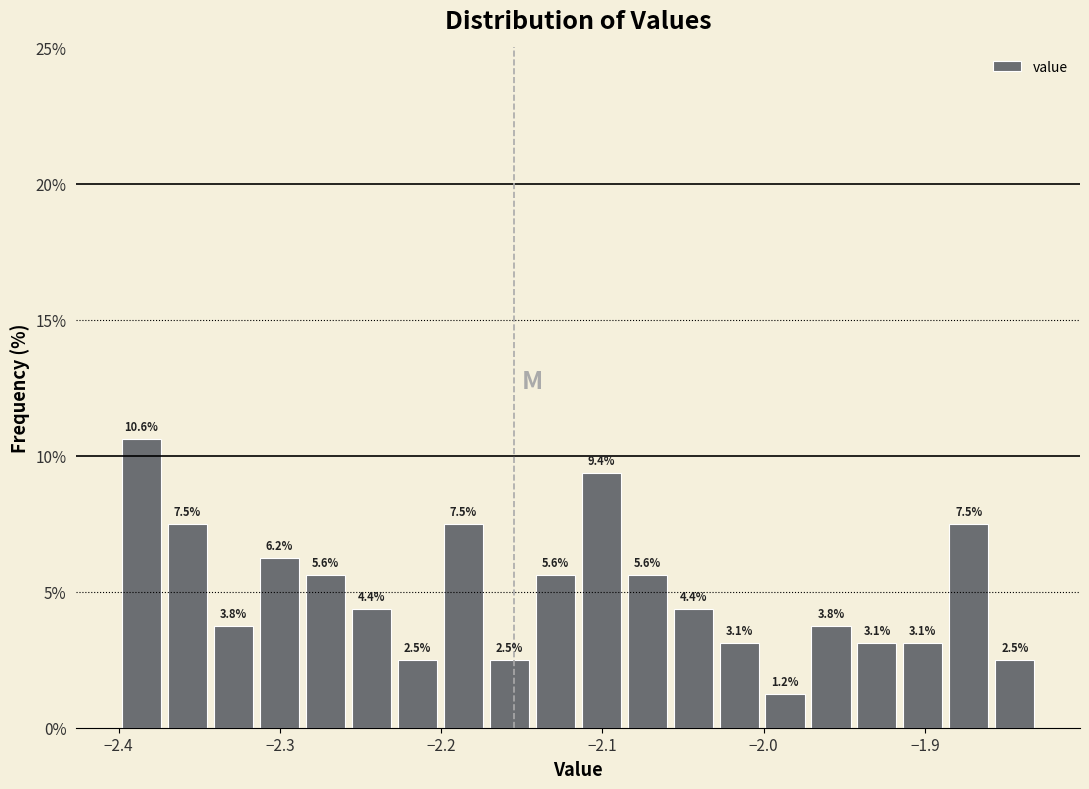

Read against the x-axis, roughly where is the centre of the tallest bar?

-2.39